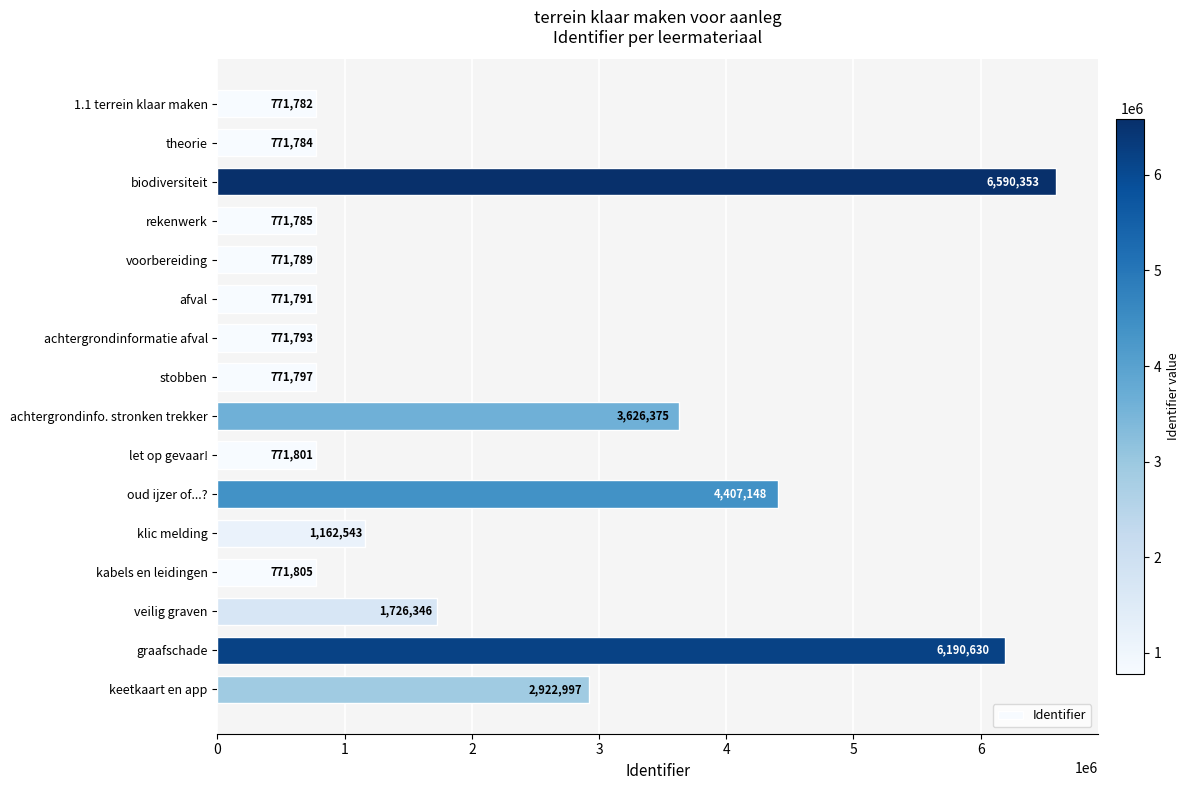

What is the minimum value shown in the chart?

771782